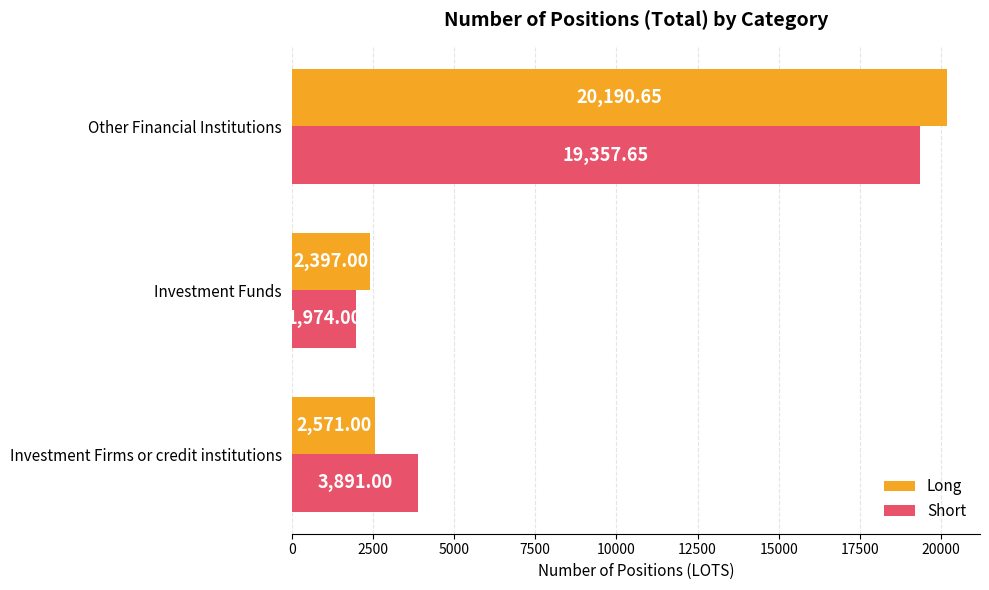

At which label is Long closest to 11293?

Investment Firms or credit institutions